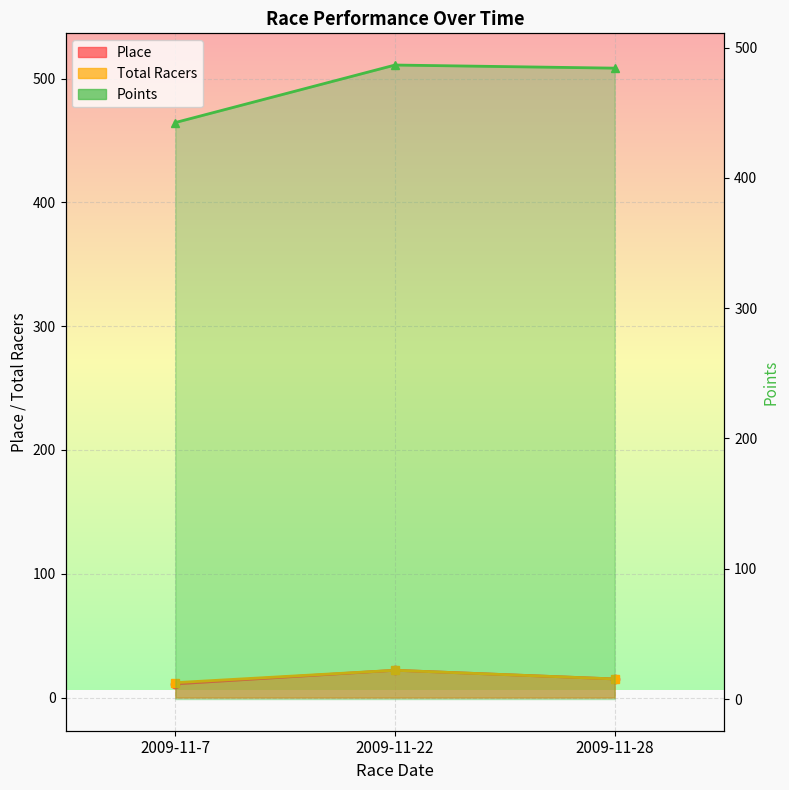

How many values are below 484?

1